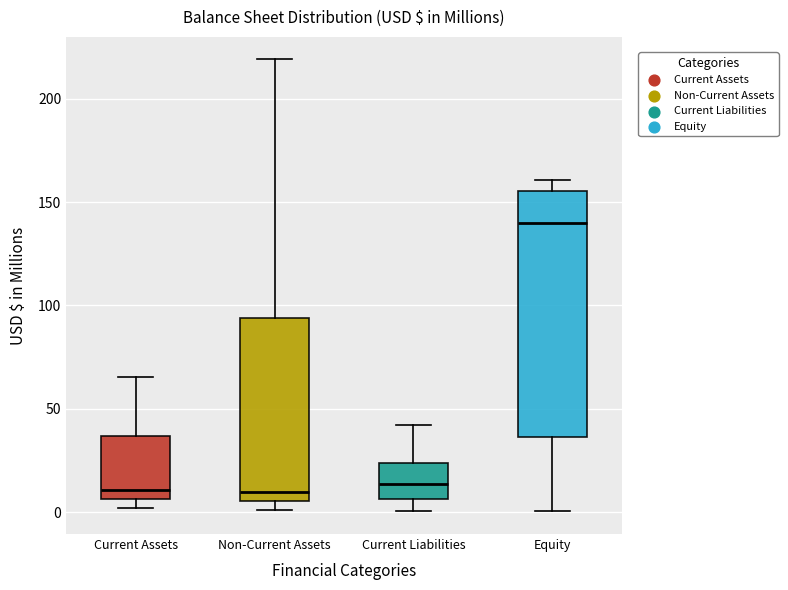

Which box has the highest median line?

Equity